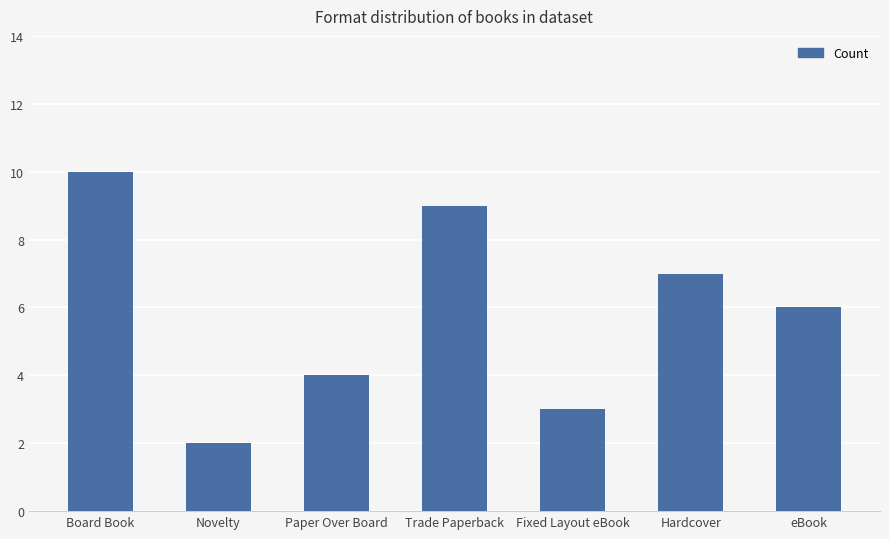

What is the sum of the values at Fixed Layout eBook and Paper Over Board?

7